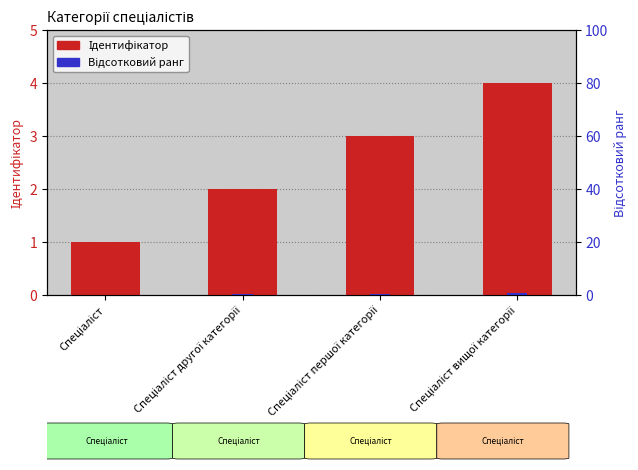

What position from the left is Спеціаліст?

1